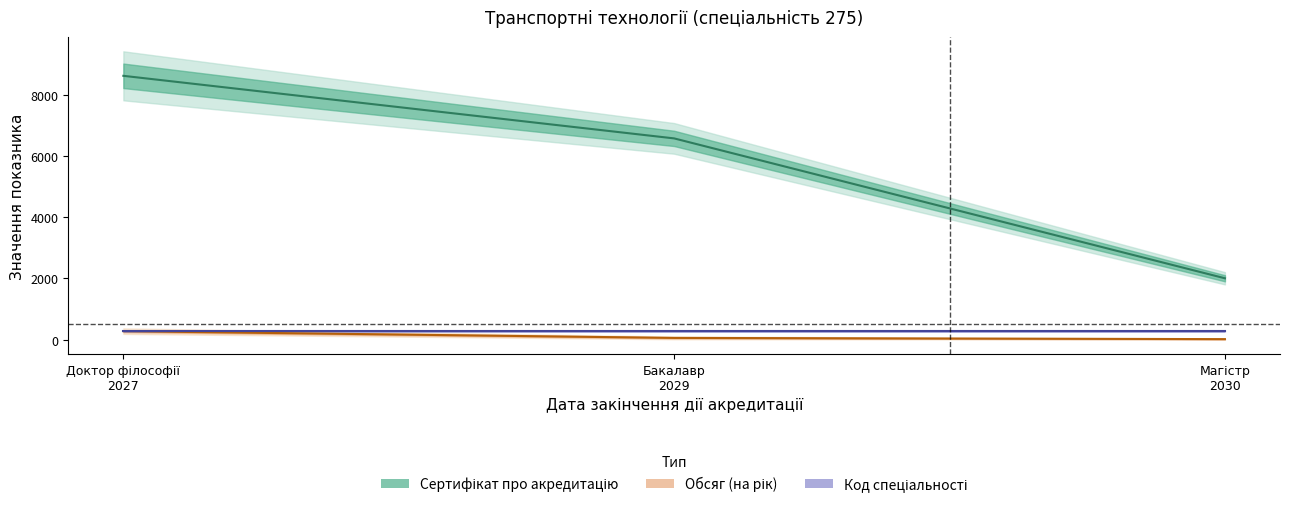

What is the smallest value displayed?

20